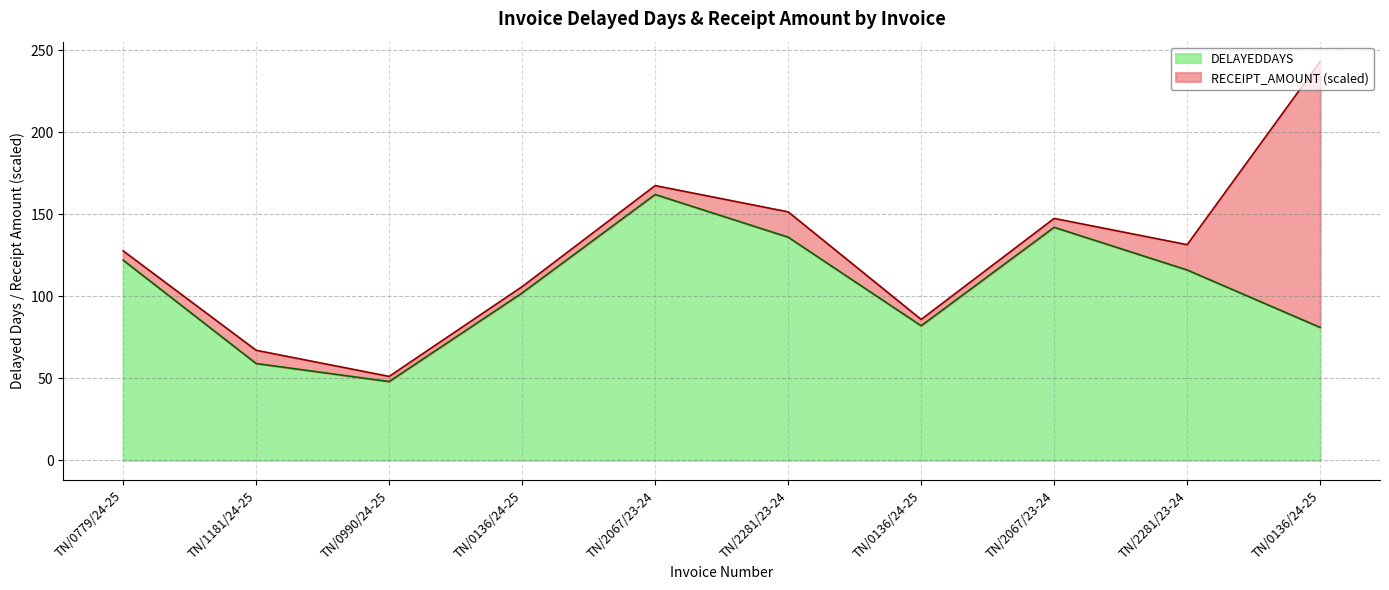

At which category does the chart reach its peak across all series?

TN/2067/23-24